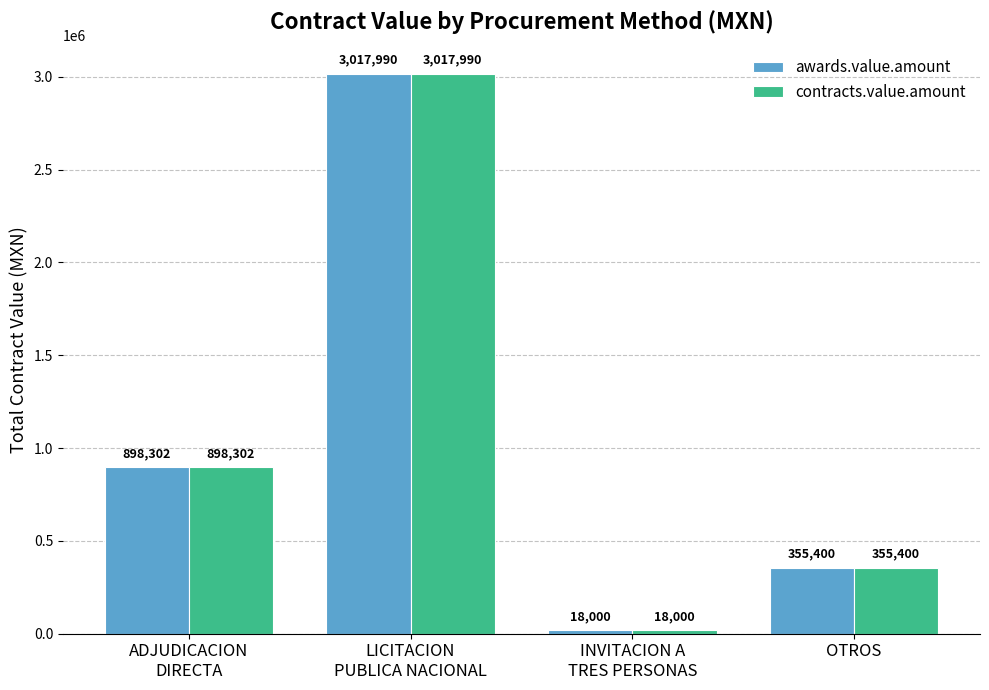

What is the difference between the maximum and second lowest values in the contracts.value.amount series?

2662590.0